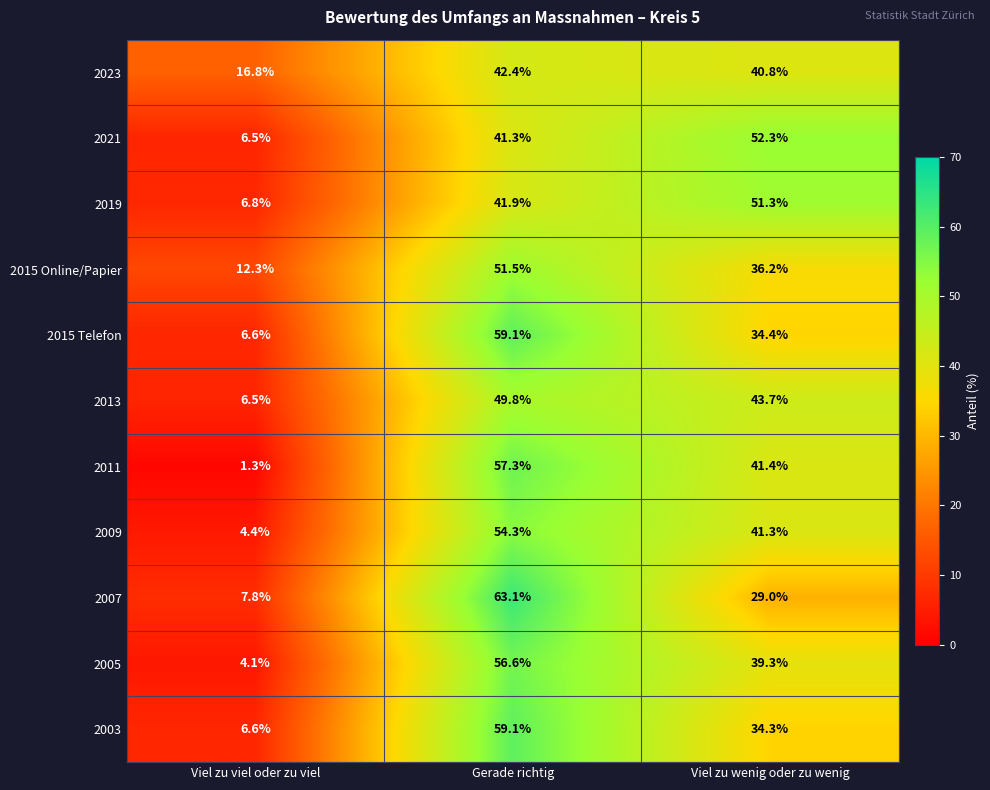

Where is 2007 nearest to the value 35?

Viel zu wenig oder zu wenig